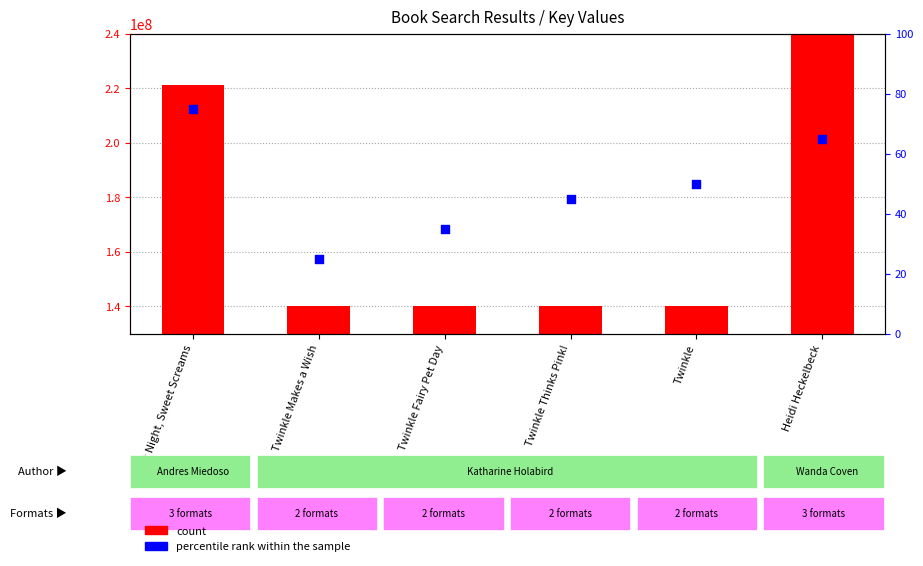

Approximately how many times larger is the value at Night Night, Sweet Screams compared to Twinkle Fairy Pet Day?

2.1